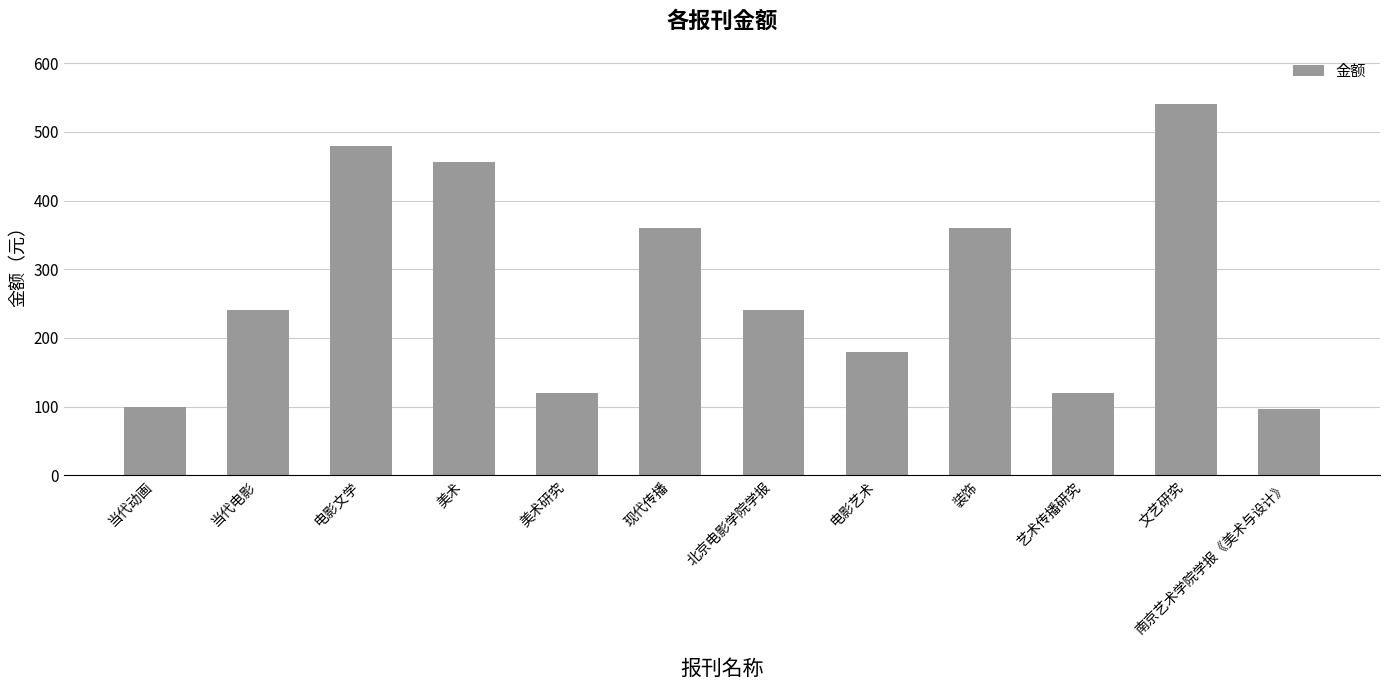

Reading left to right, list all the values displayed in this chart.

100	240	480	456	120	360	240	180	360	120	540	96